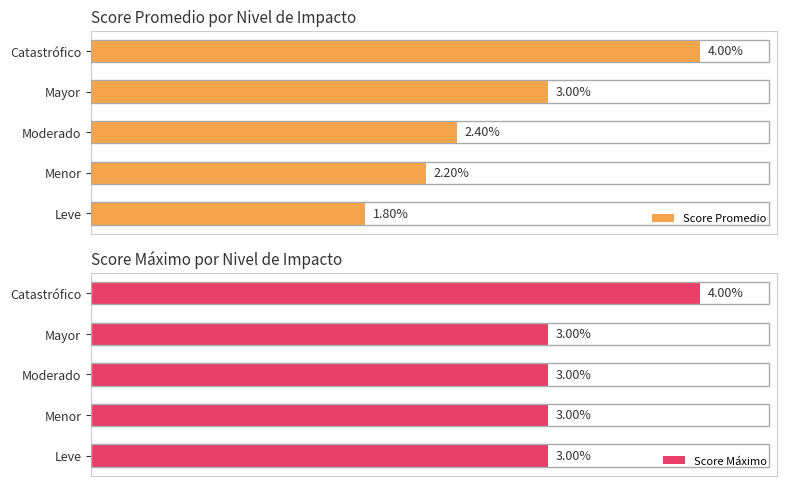

Rank the categories by Score Promedio value from lowest to highest.

Leve, Menor, Moderado, Mayor, Catastrófico